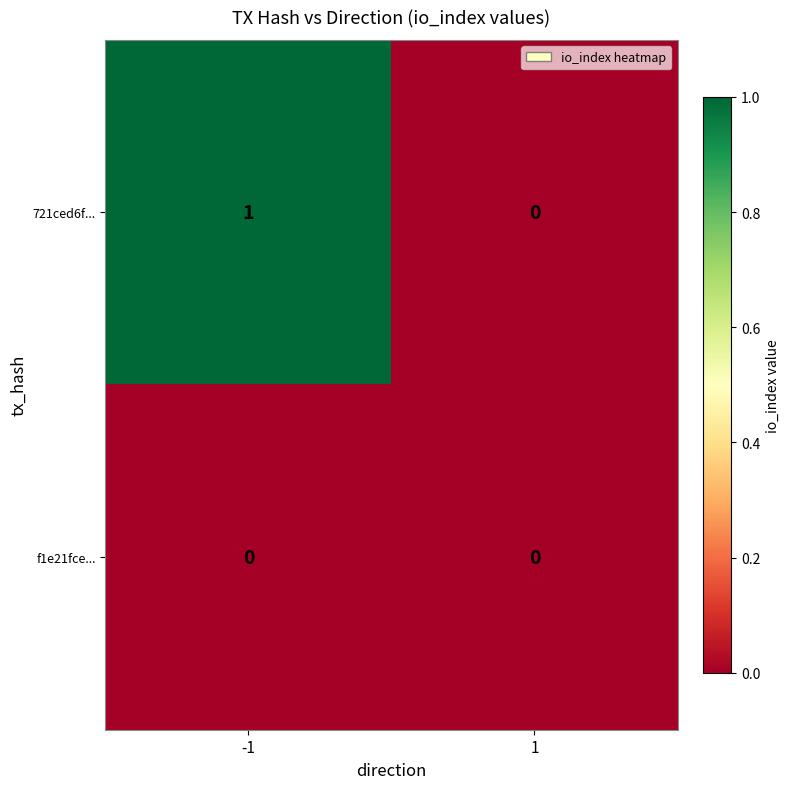

Which category has the highest value across all series?

-1